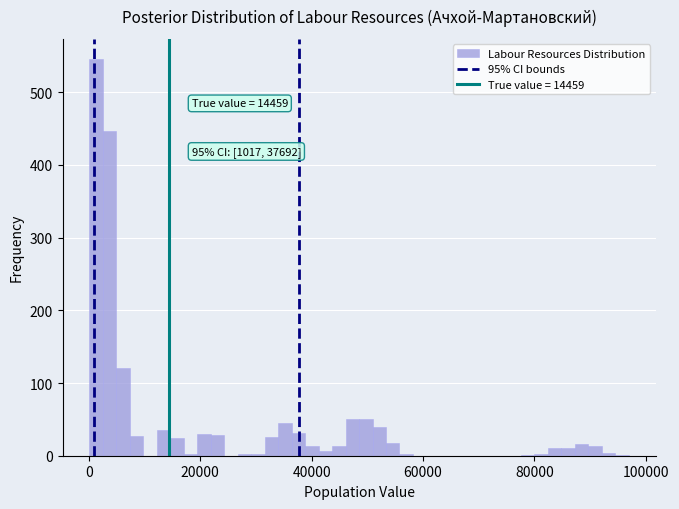

Read against the x-axis, roughly where is the centre of the tallest bar?

2000